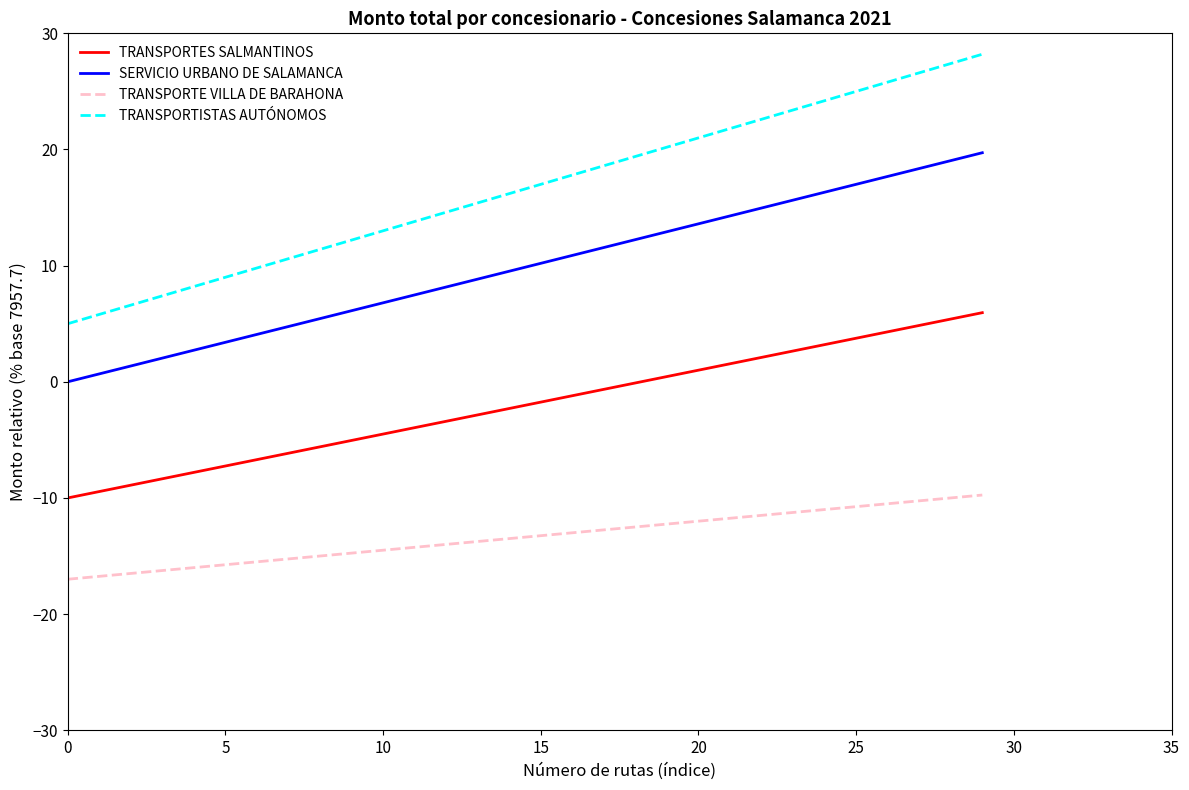

True or false: TRANSPORTE VILLA DE BARAHONA and TRANSPORTES SALMANTINOS intersect in this chart.

False